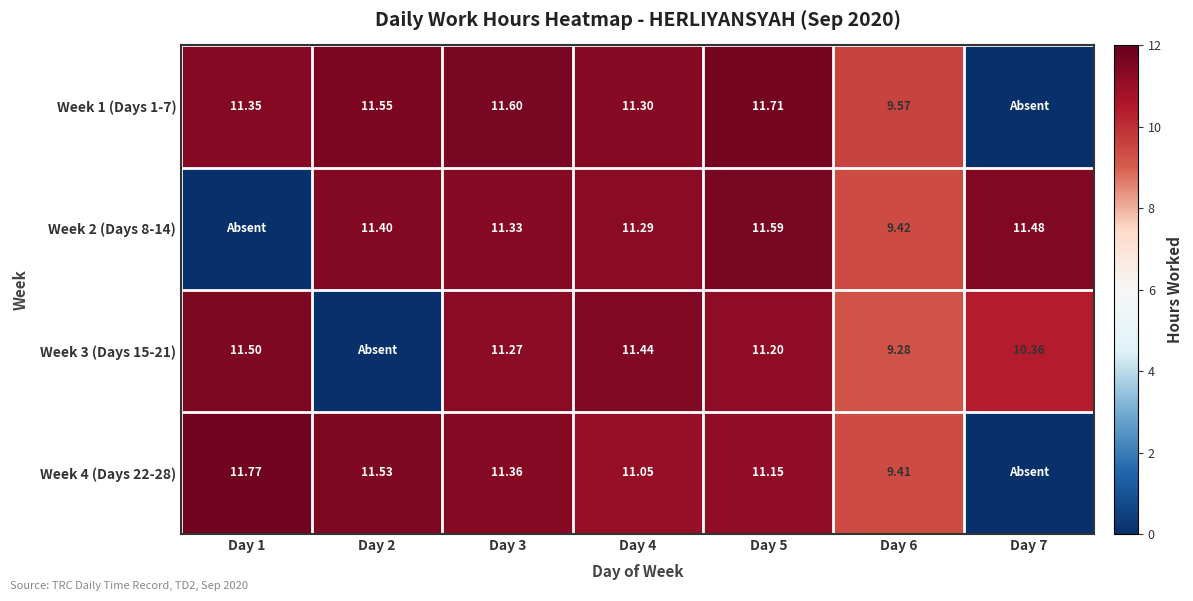

Is the value of Week 3 (Days 15-21) at Day 1 greater than the value of Week 4 (Days 22-28) at Day 3?

Yes